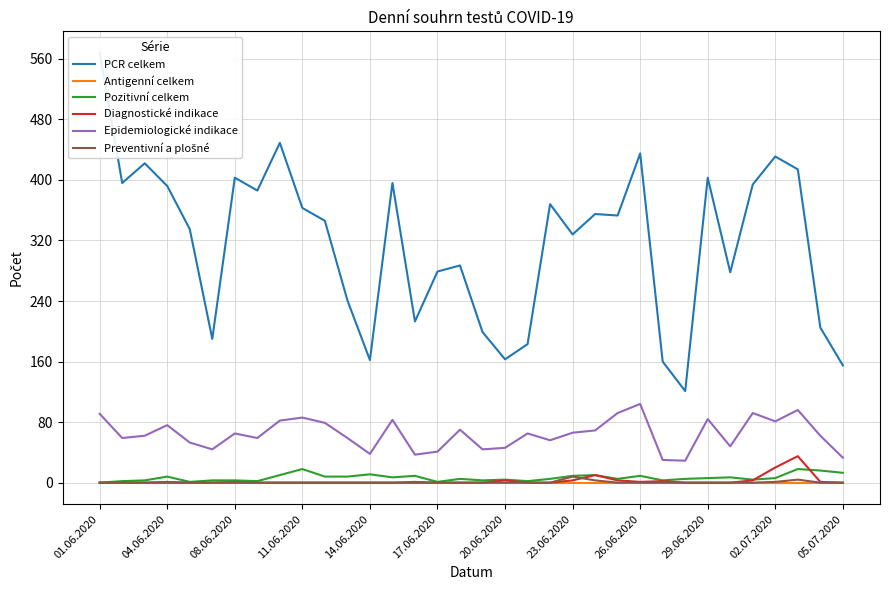

True or false: Antigenní celkem and PCR celkem cross at least once.

False